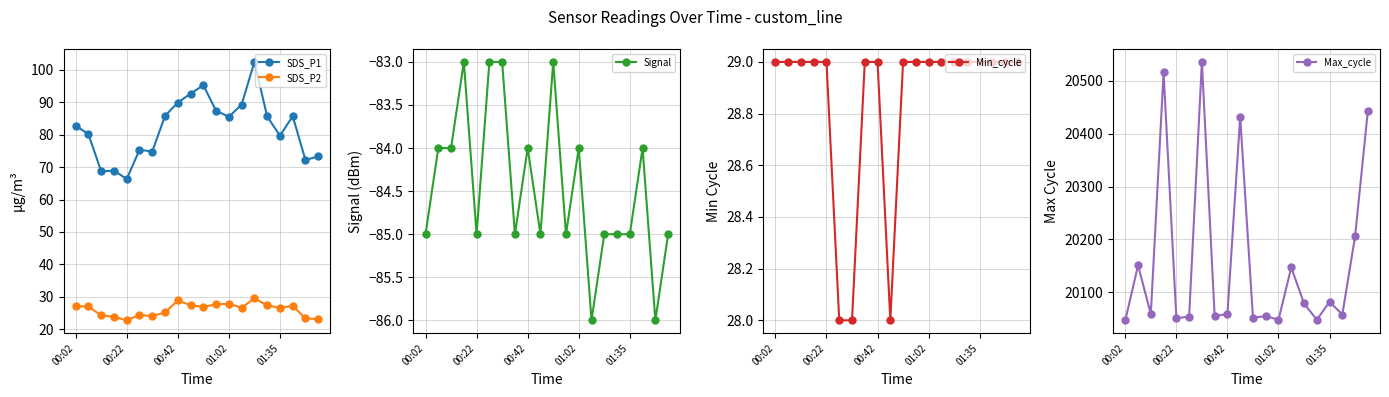

What are all the series names shown in the legend?

SDS_P1, SDS_P2, Signal, Min_cycle, Max_cycle